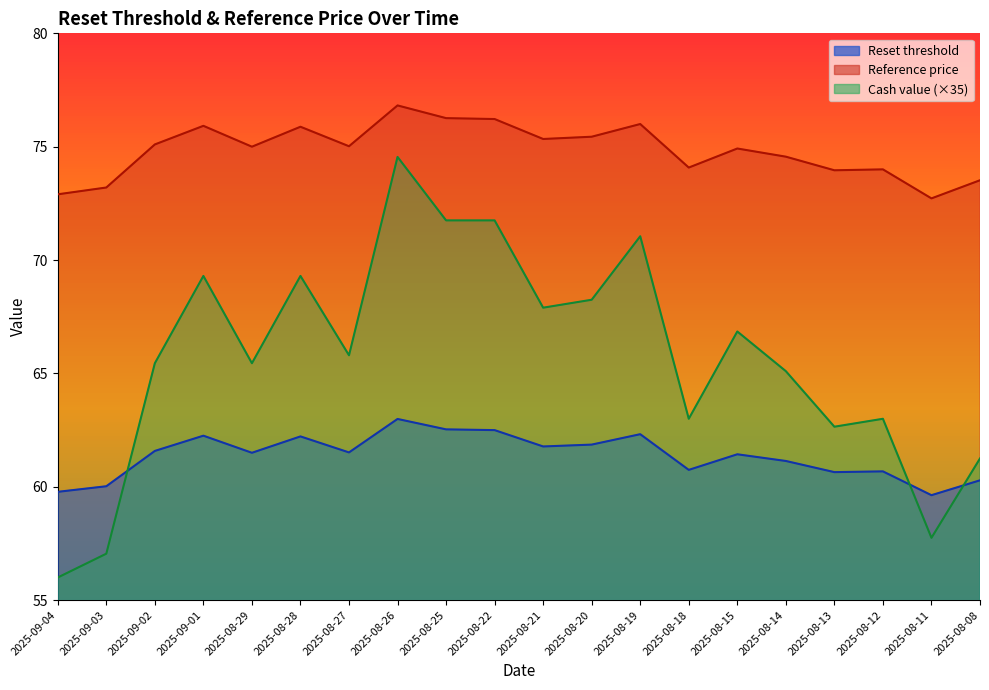

What is the label of the 19th point from the right?

2025-09-03